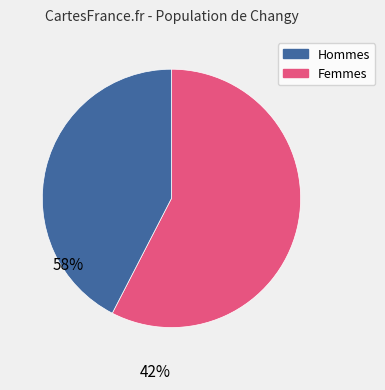

Is there any slice that represents more than half of the pie?

Yes